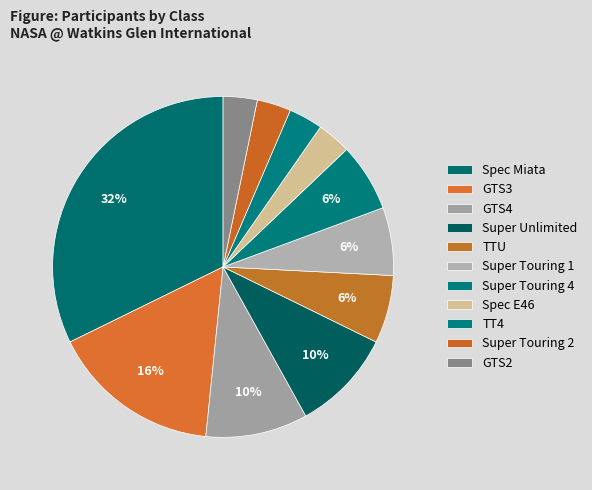

How many slices are in this pie chart?

11